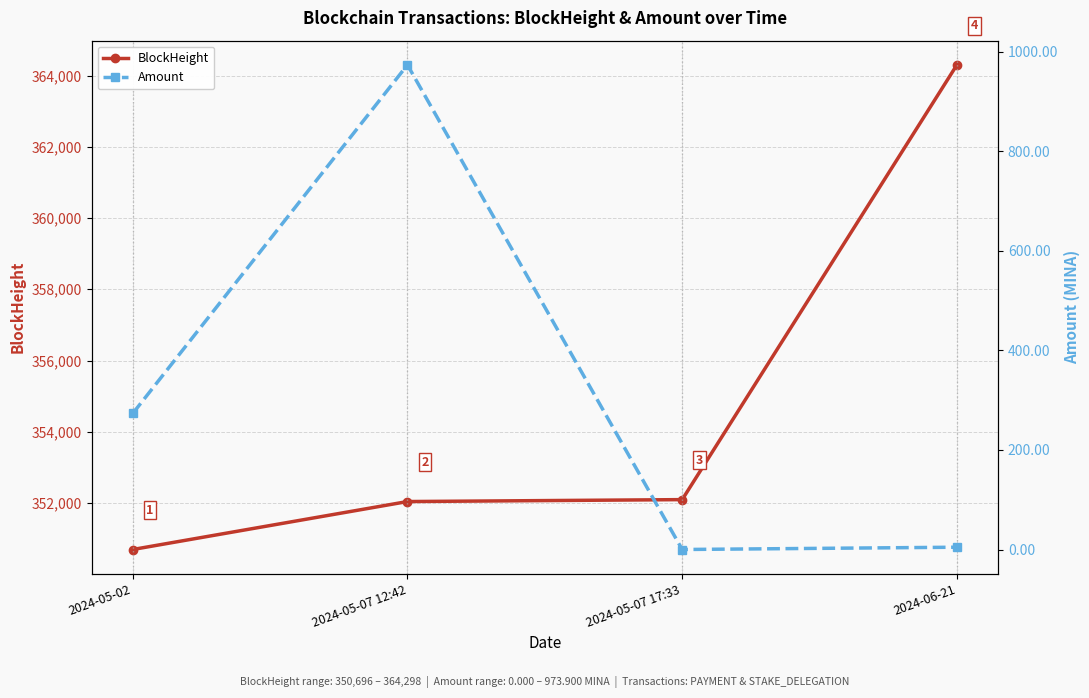

What is the average value of the Amount series?

313.0